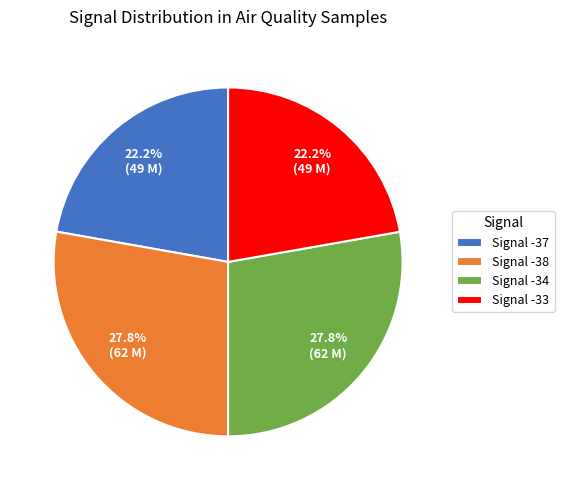

Which has a higher value, Signal -33 or Signal -38?

Signal -38